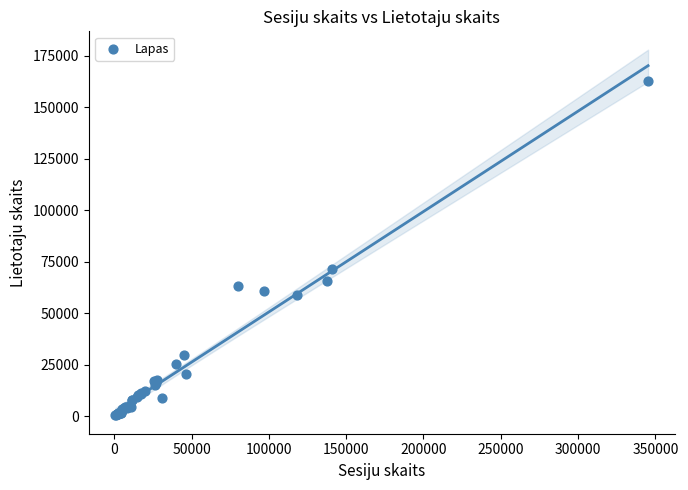

What Y value in the scatter plot is closest to 81515?

71654